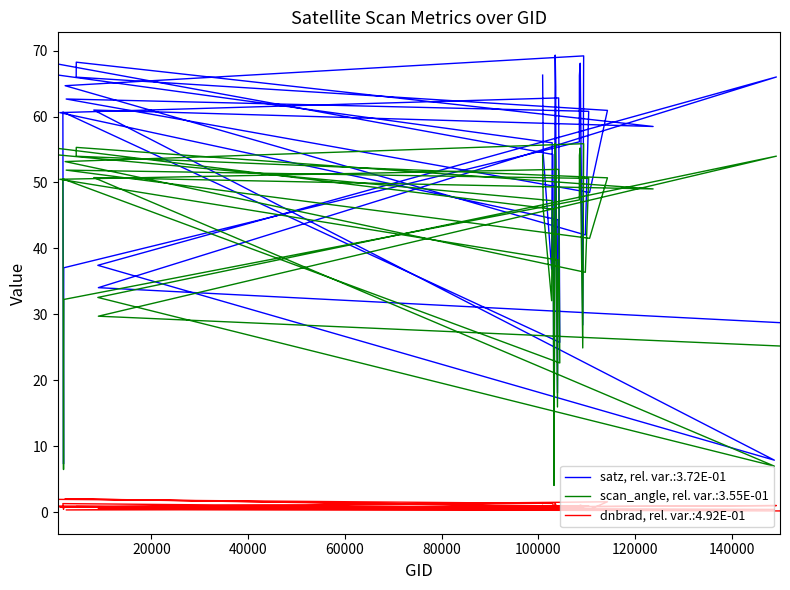

Between 647 and 1070, which series saw the biggest shift?

satz